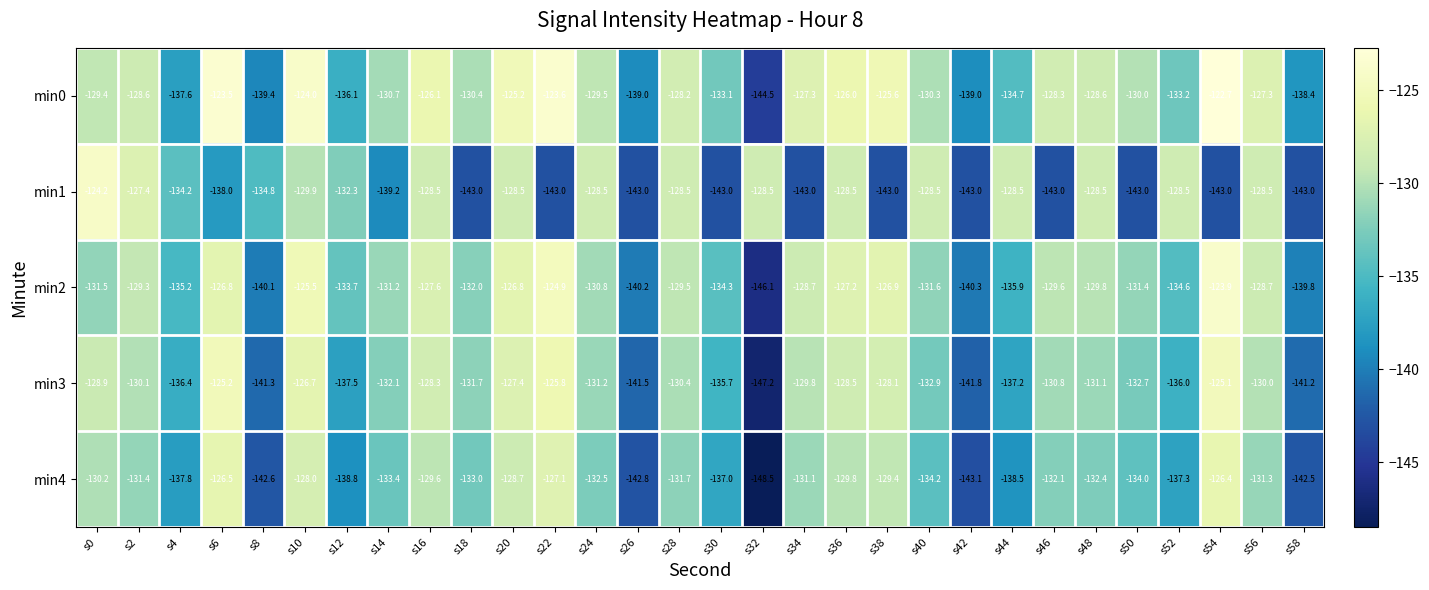

Is the value of min4 at s52 greater than the value of min3 at s42?

Yes